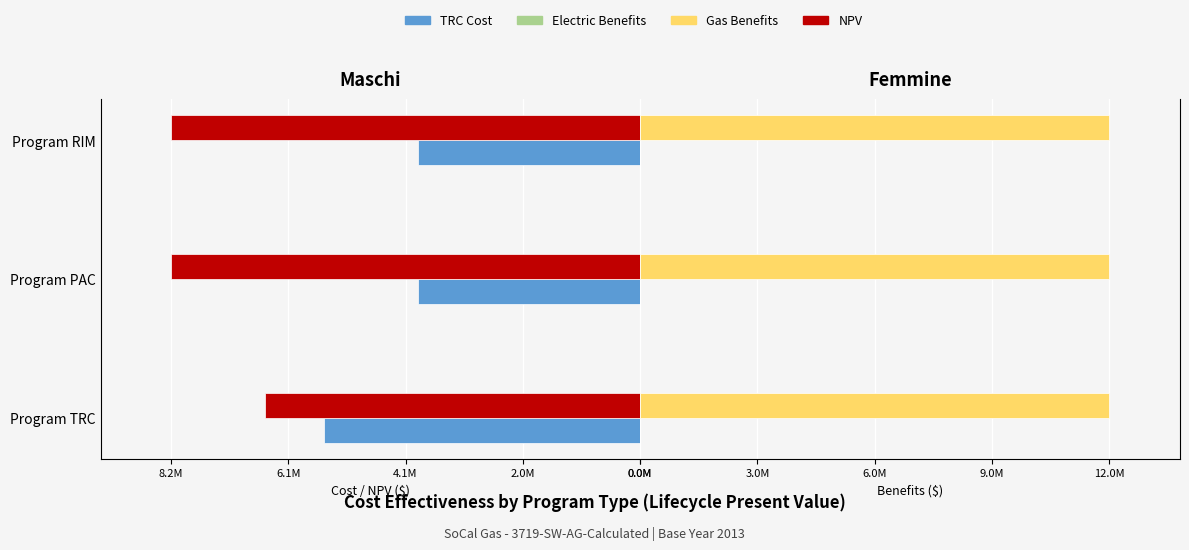

At 4.1M, list the series in order from smallest to largest.

NPV, TRC Cost, Electric Benefits, Gas Benefits